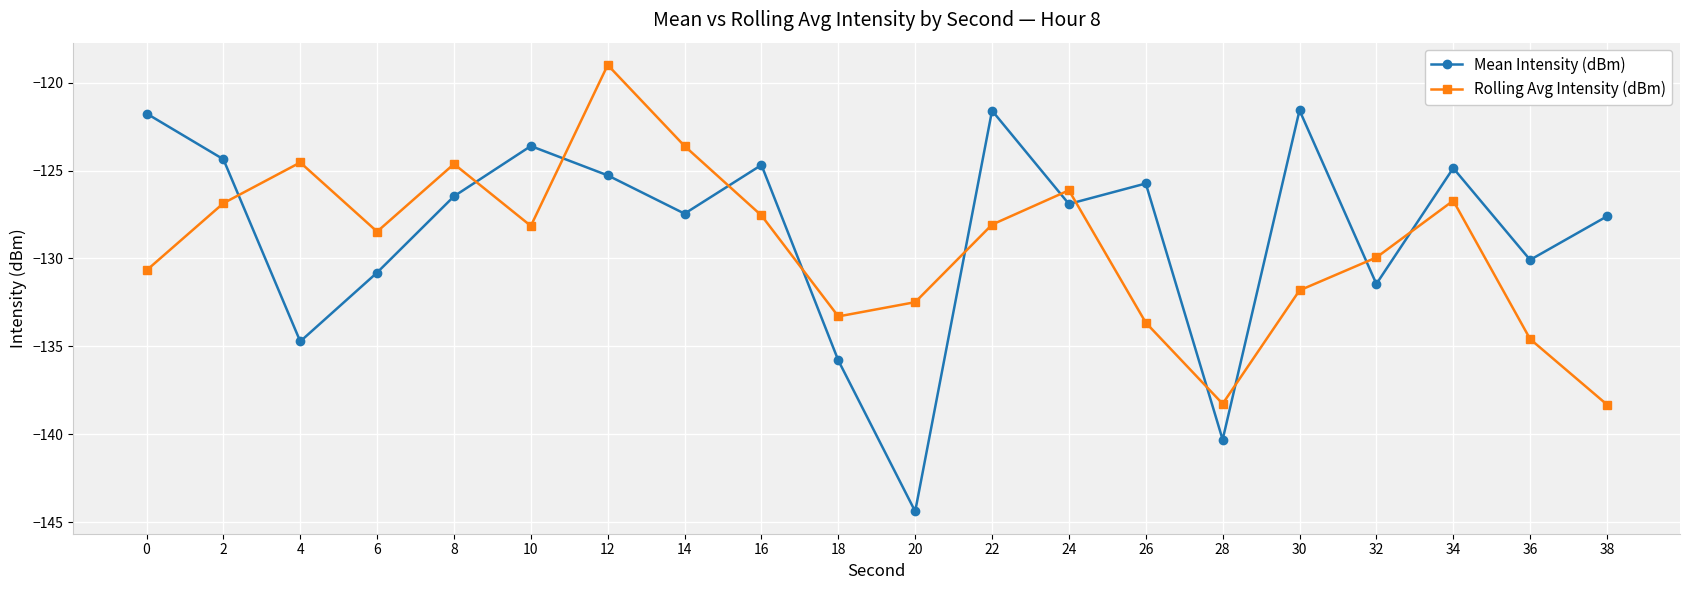

List the series in order of their peak value, highest first.

Rolling Avg Intensity (dBm), Mean Intensity (dBm)